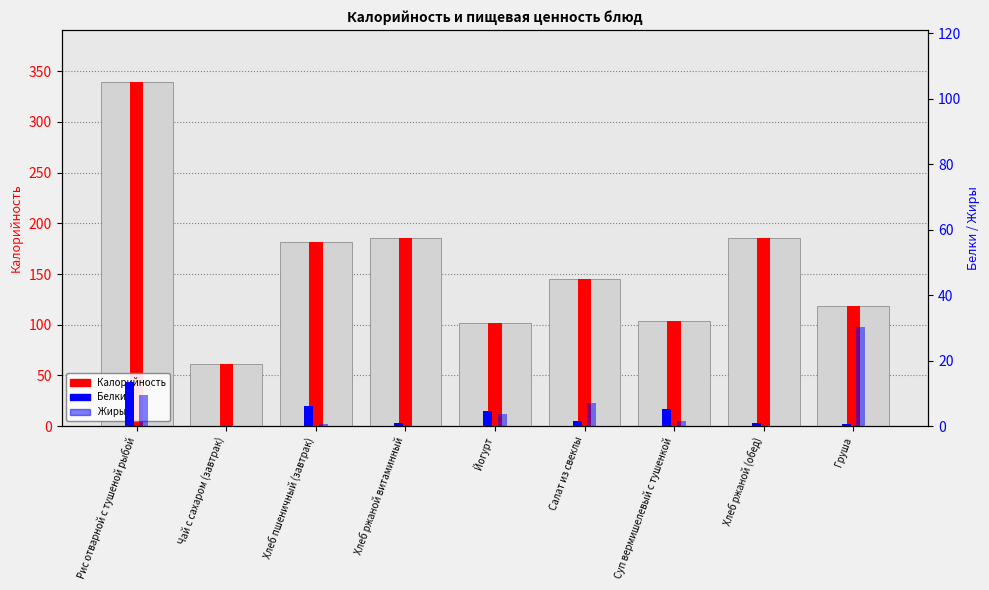

What is the average value of the Белки series?

3.7